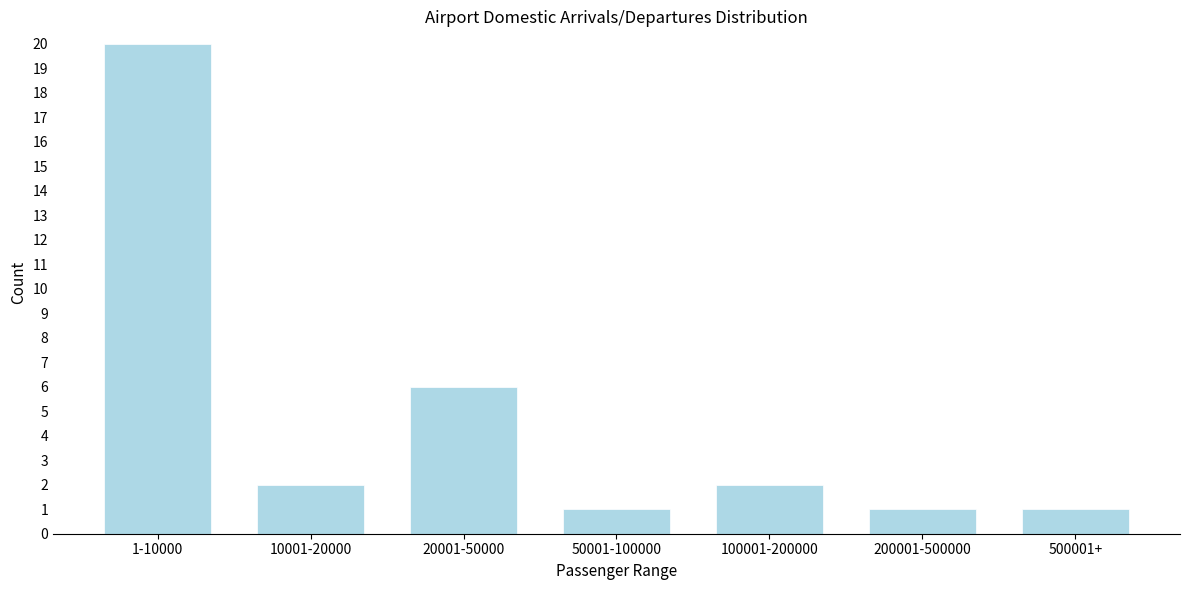

Reading left to right, list all the values displayed in this chart.

1-10000=20	10001-20000=2	20001-50000=6	50001-100000=1	100001-200000=2	200001-500000=1	500001+=1